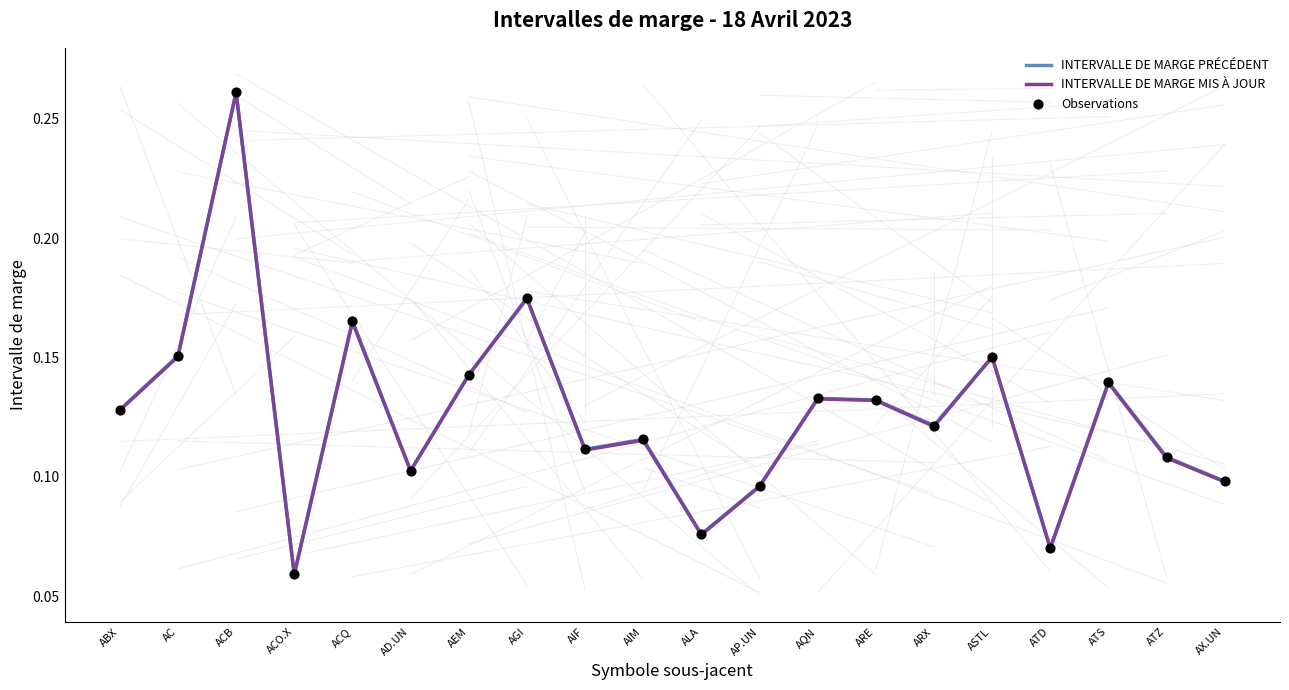

The value of INTERVALLE DE MARGE PRÉCÉDENT at AIF is 0.0. True or false?

False